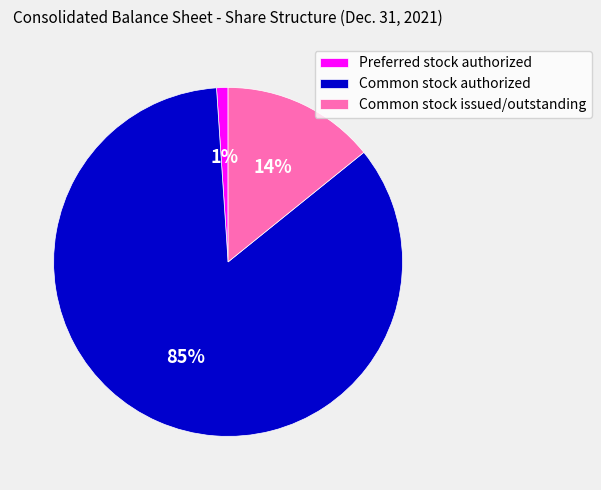

Is the sum of Common stock issued/outstanding and Common stock authorized greater than half?

Yes